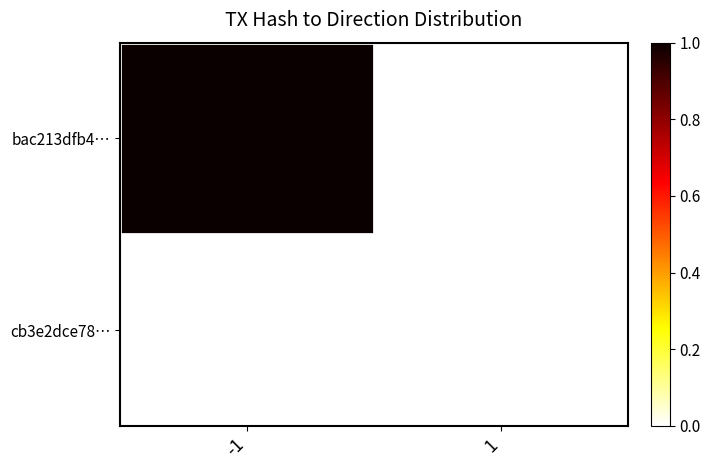

Which series has the largest total across all categories?

bac213dfb4…